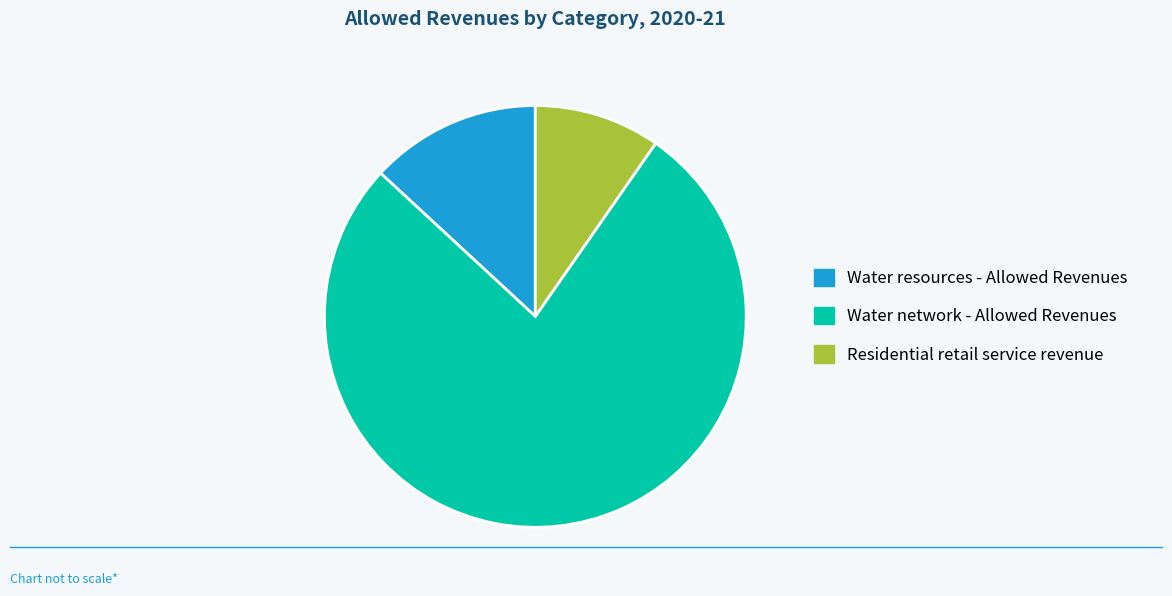

Between Residential retail service revenue and Water resources - Allowed Revenues, which is larger?

Water resources - Allowed Revenues